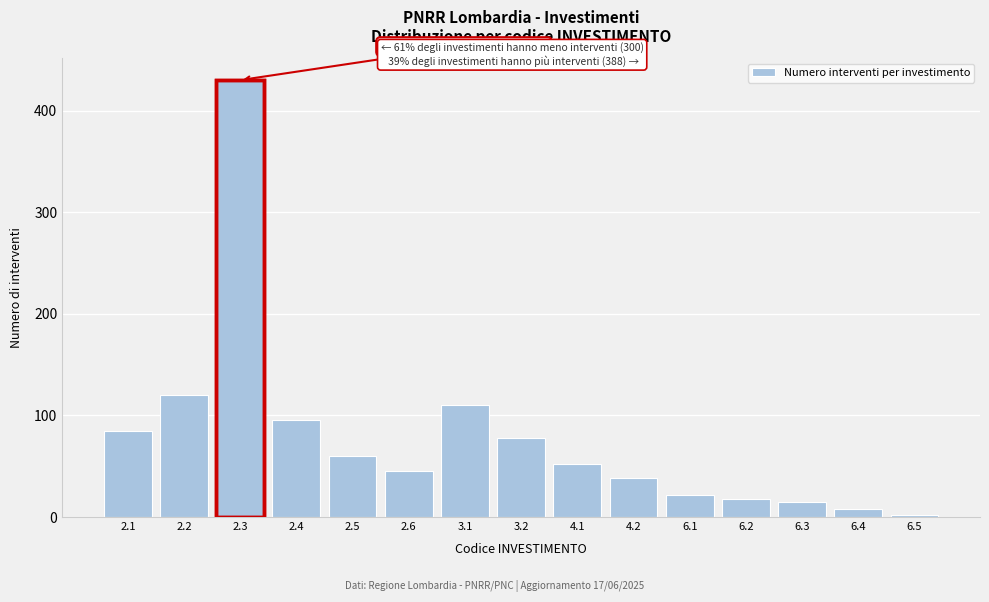

Reading left to right, list all the values displayed in this chart.

2.1=85	2.2=120	2.3=430	2.4=95	2.5=60	2.6=45	3.1=110	3.2=78	4.1=52	4.2=38	6.1=22	6.2=18	6.3=15	6.4=8	6.5=2